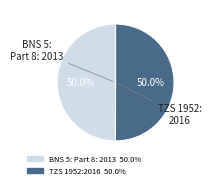

Combined, do BNS 5: Part 8: 2013 and TZS 1952:2016 account for over 50%?

Yes